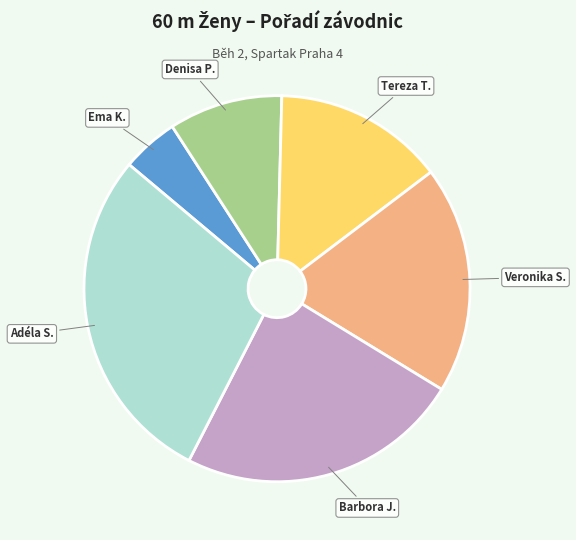

Does any single category account for the majority?

No